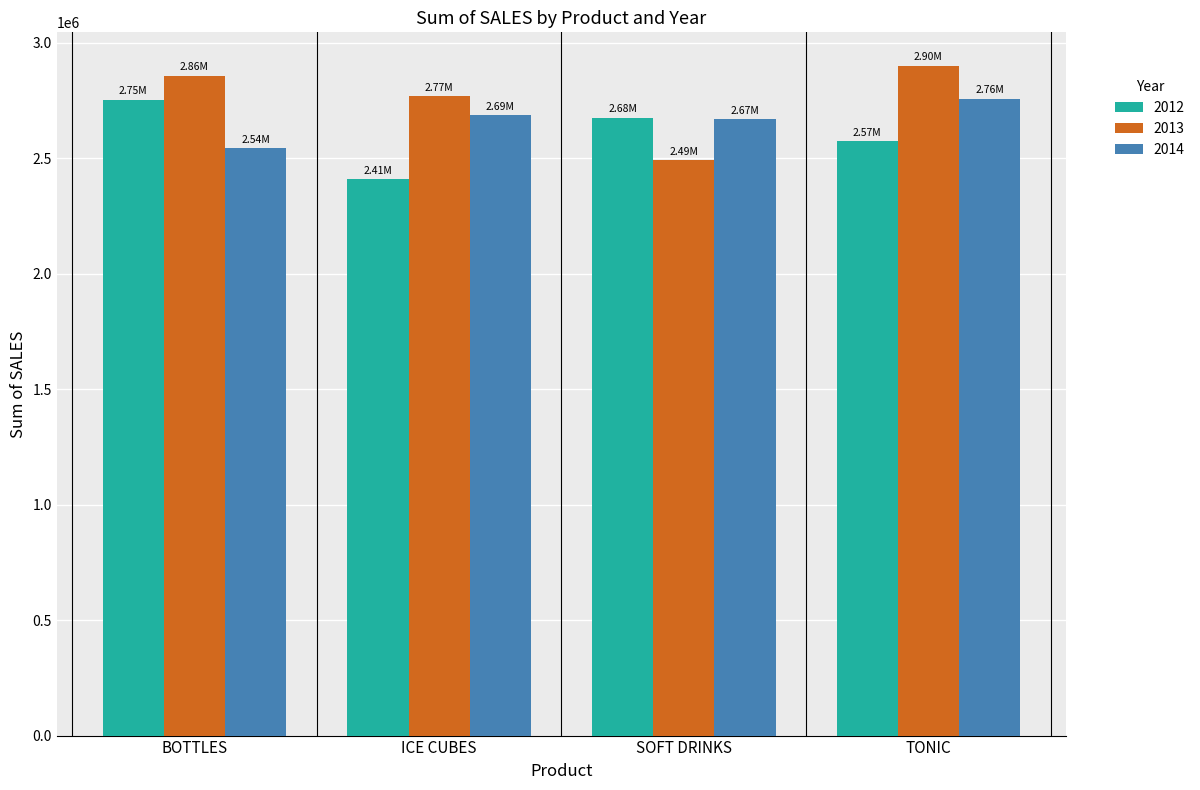

Reading left to right, transcribe all the data shown in this chart.

2012: BOTTLES=2754838	ICE CUBES=2409490	SOFT DRINKS=2676531	TONIC=2574058
2013: BOTTLES=2857728	ICE CUBES=2768221	SOFT DRINKS=2491153	TONIC=2901022
2014: BOTTLES=2544612	ICE CUBES=2685989	SOFT DRINKS=2669460	TONIC=2757901